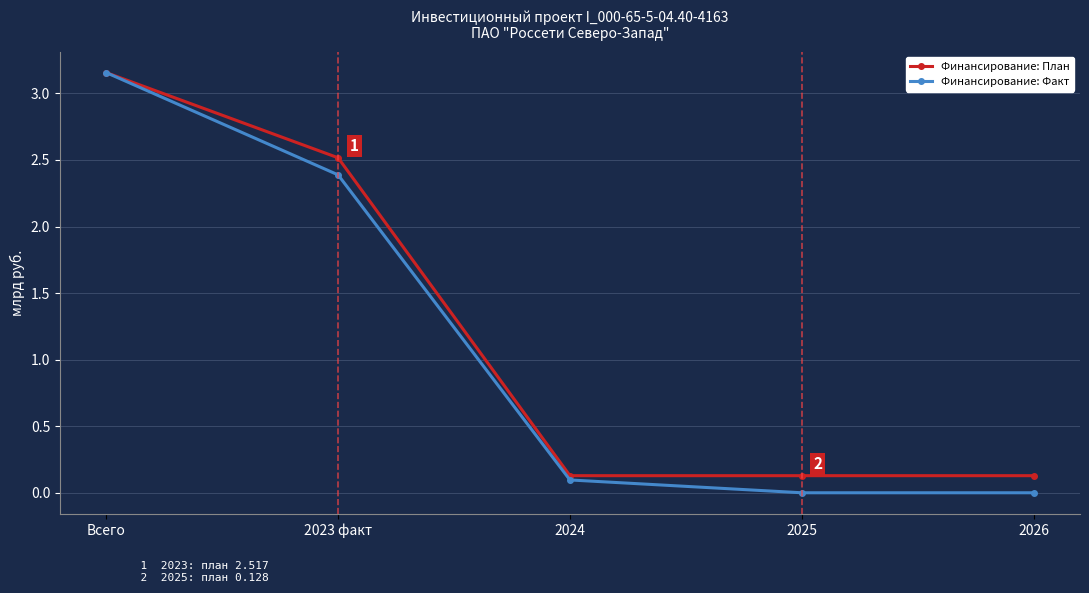

At 2025, list the series in order from largest to smallest.

Финансирование: План, Финансирование: Факт